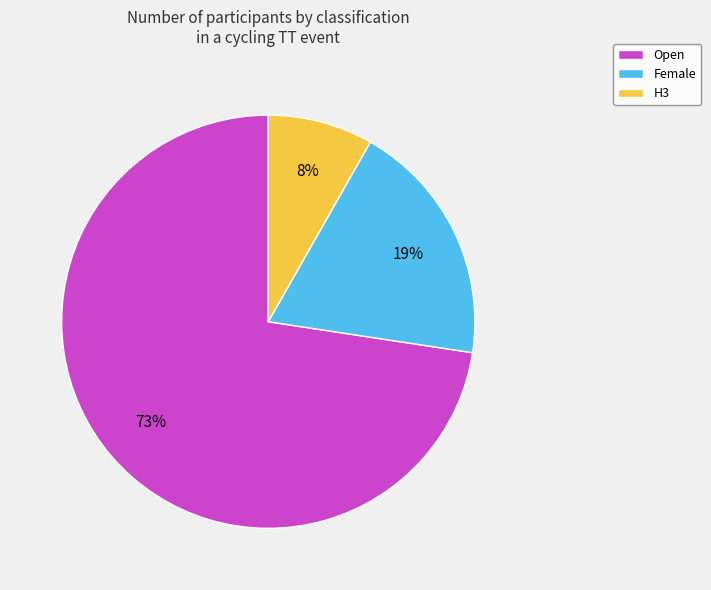

How many slices are in this pie chart?

3